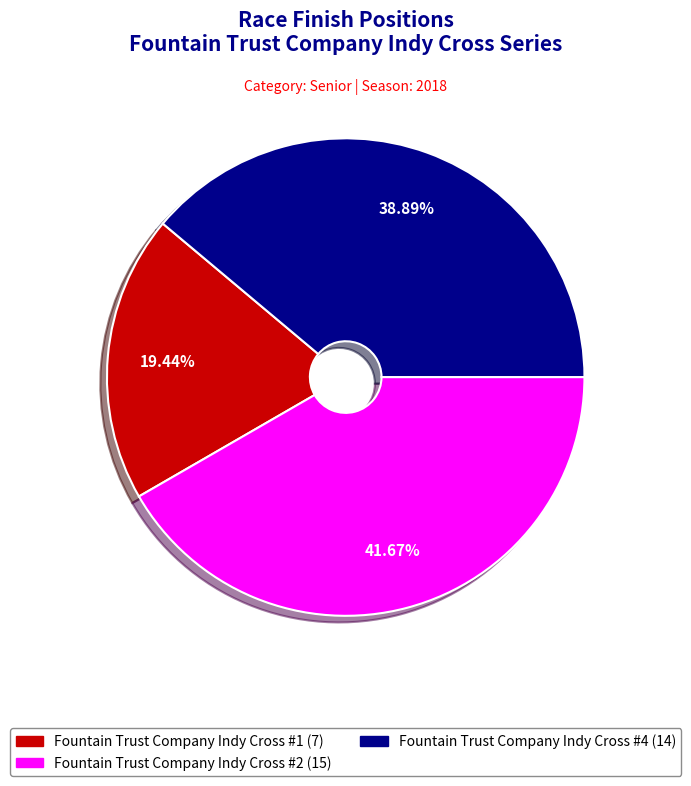

How much of the chart is everything except Fountain Trust Company Indy Cross #1?

80.6%